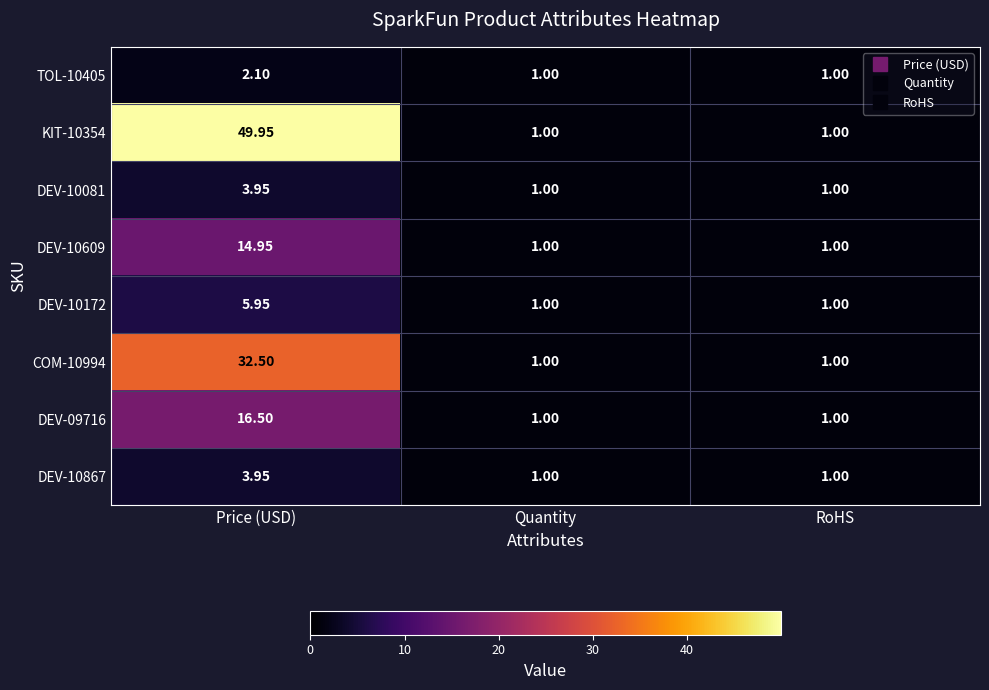

At which category is the sum across all series the highest?

Price (USD)